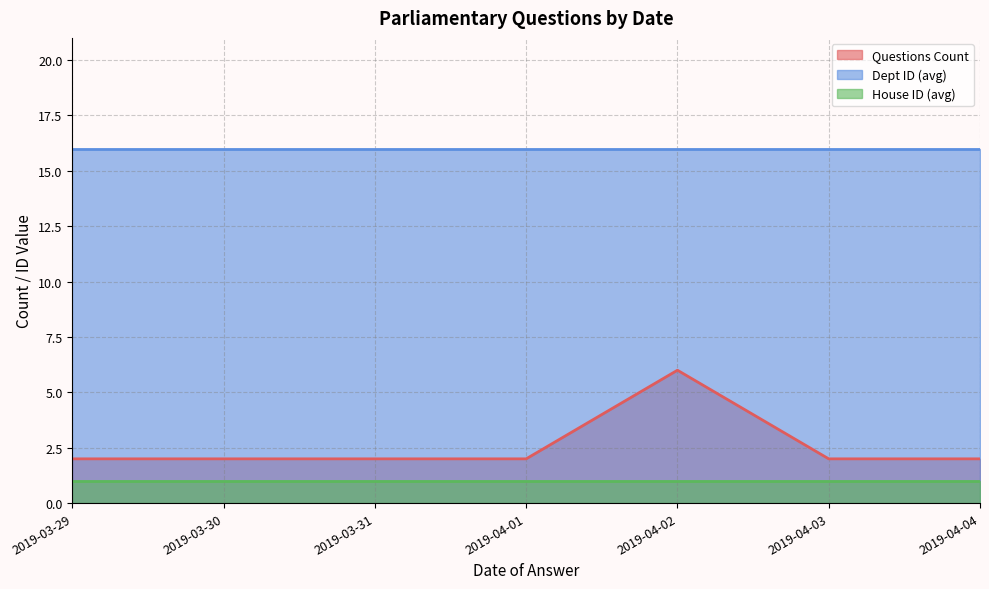

Which series has the largest range (max minus min)?

Questions Count